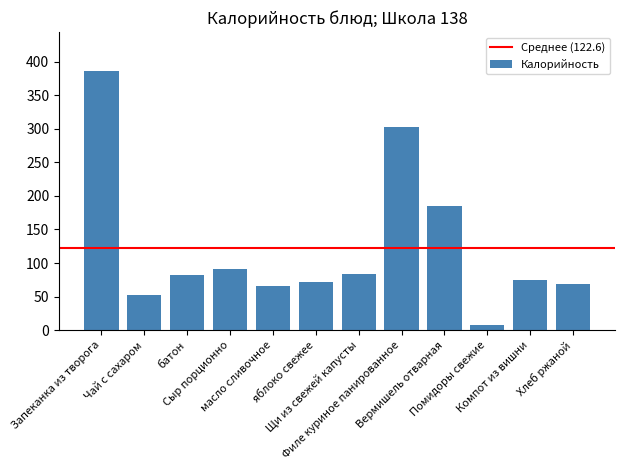

What is the sum of all values?

1471